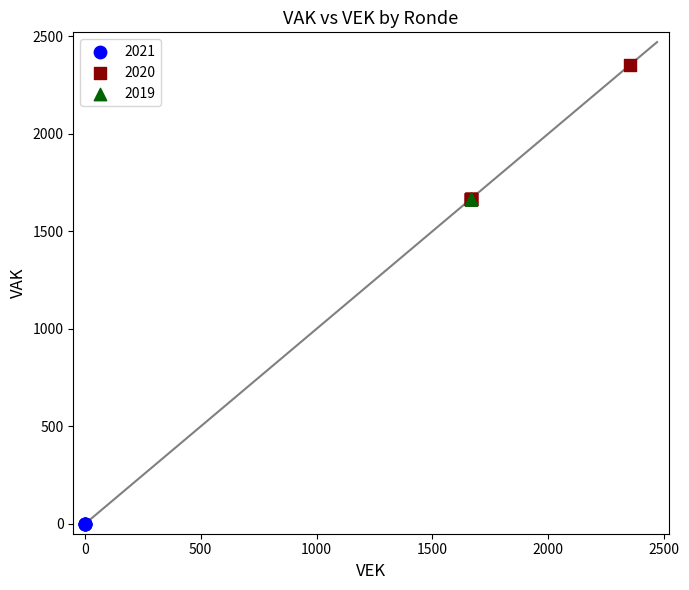

Which series contains the highest Y value?

2020